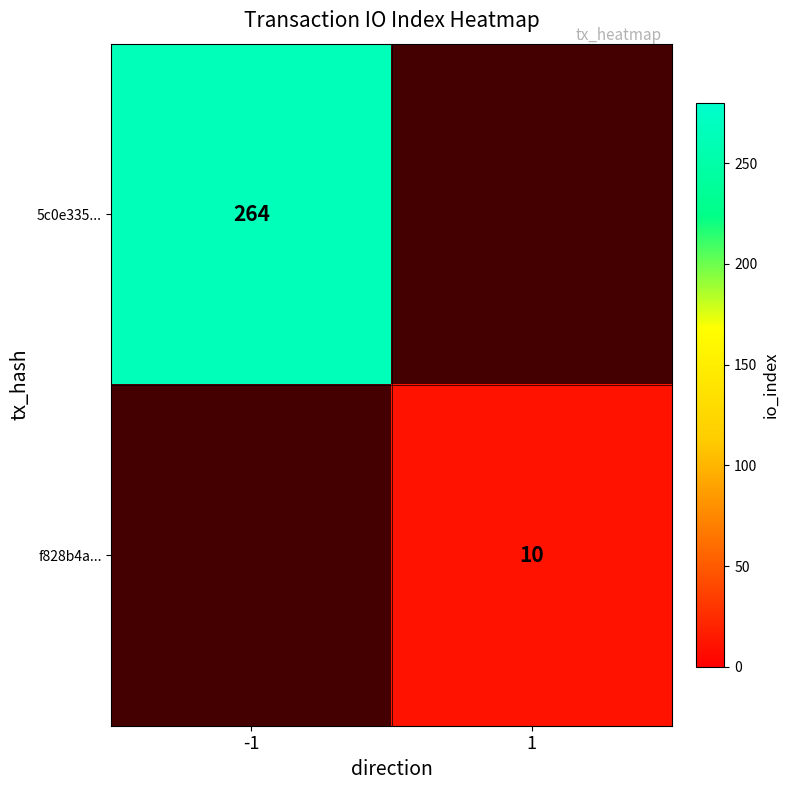

The f828b4a... series shows 10 at 1. True or false?

True